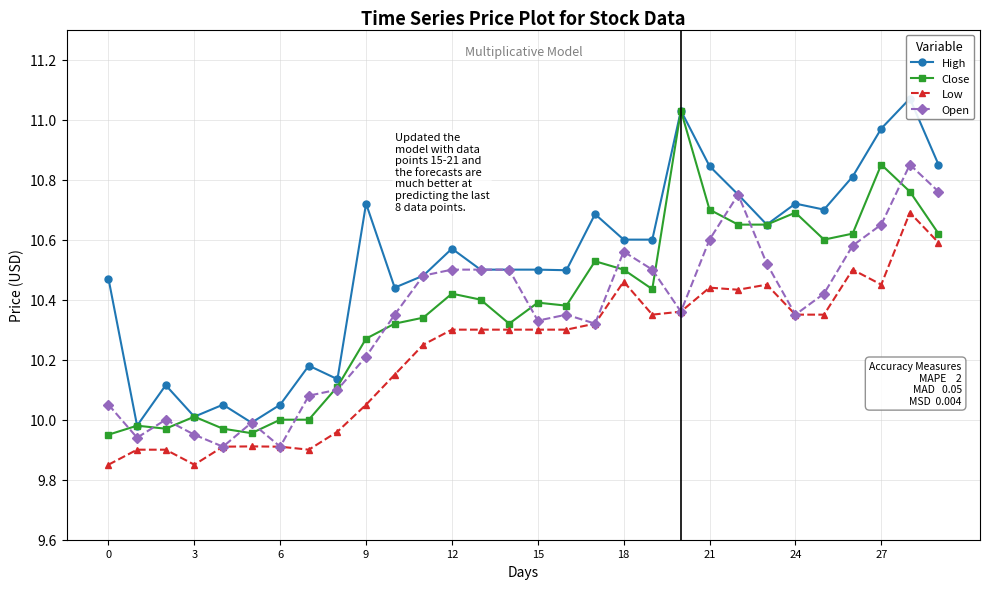

The value of Low at 3 is 3.4. True or false?

False